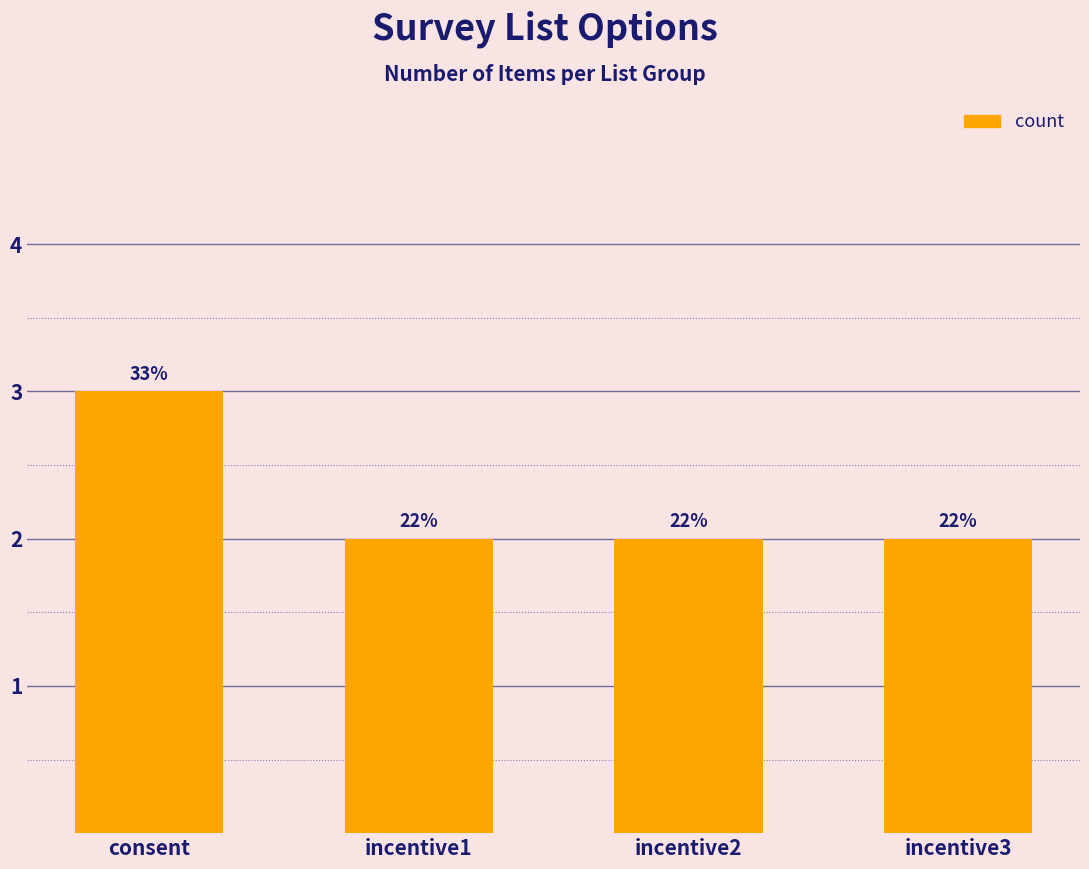

What is the maximum value shown in the chart?

3